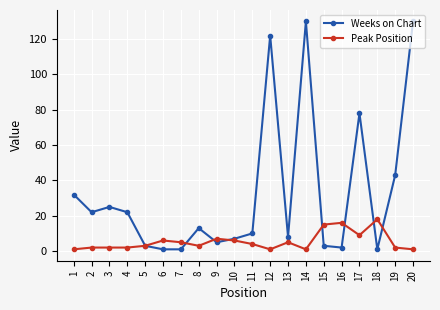

At how many categories does at least one series exceed 106?

3